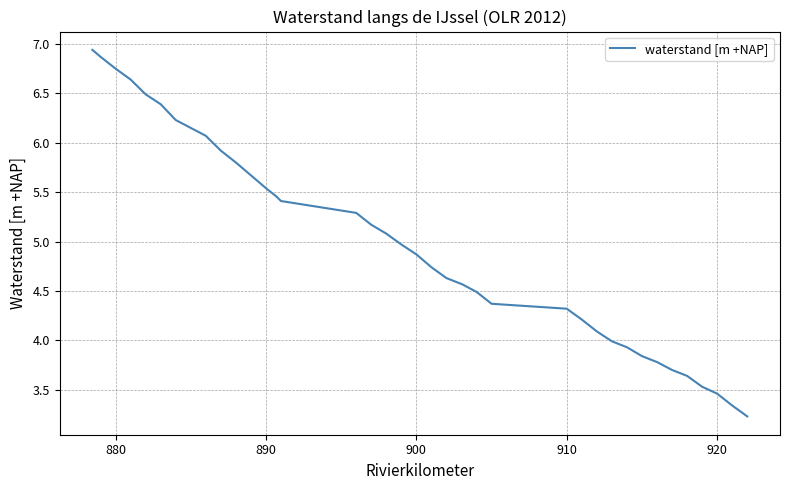

What is the greatest value displayed?

6.9